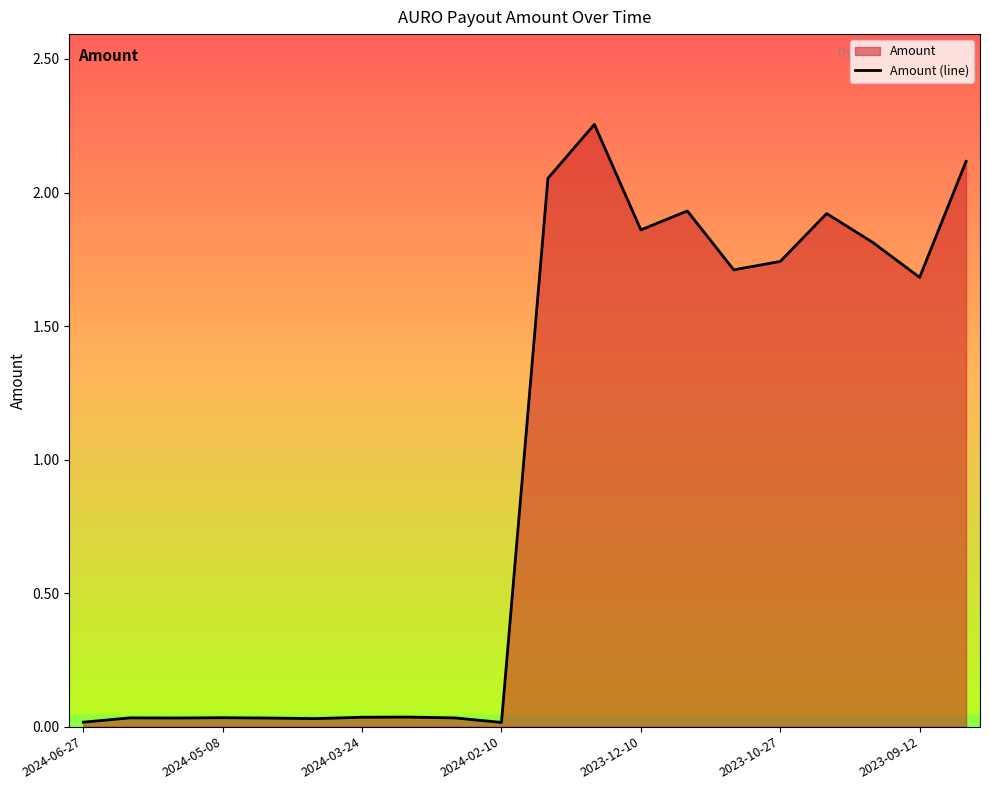

How many data points are less than 1?

10